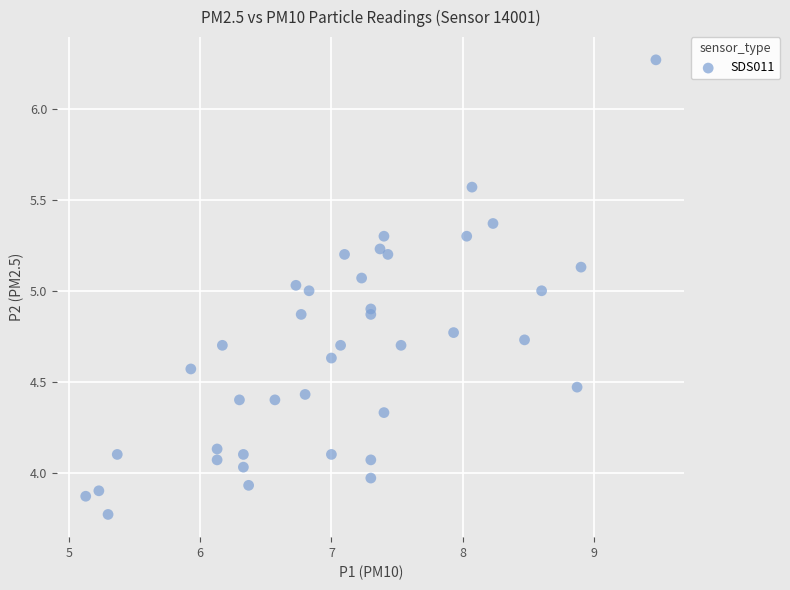

What is the range of Y values (max minus min)?

2.5